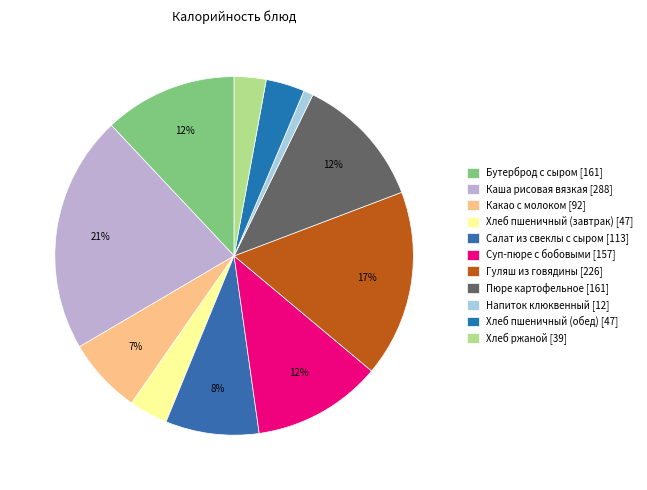

What portion of the pie excludes Какао с молоком?

93.1%